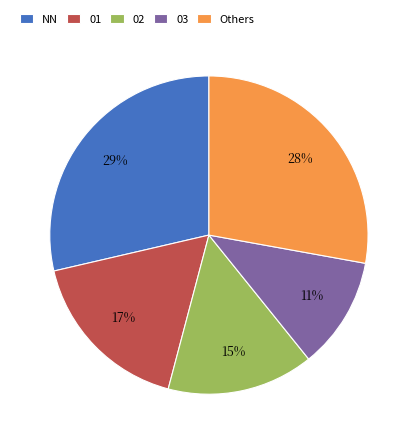

Rank the categories by value from lowest to highest.

03, 02, 01, Others, NN